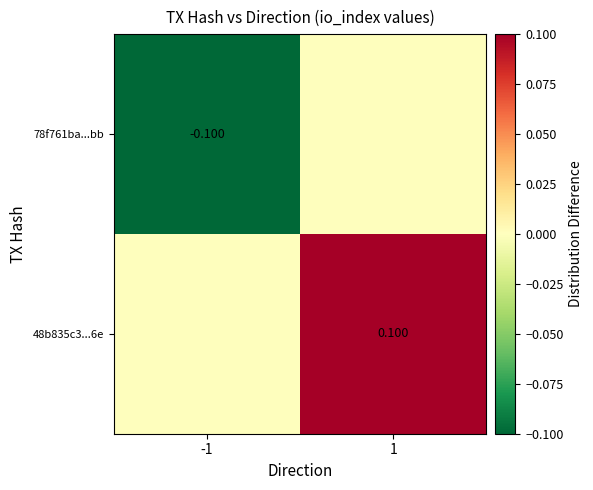

How many values in 78f761ba...bb are below zero?

1